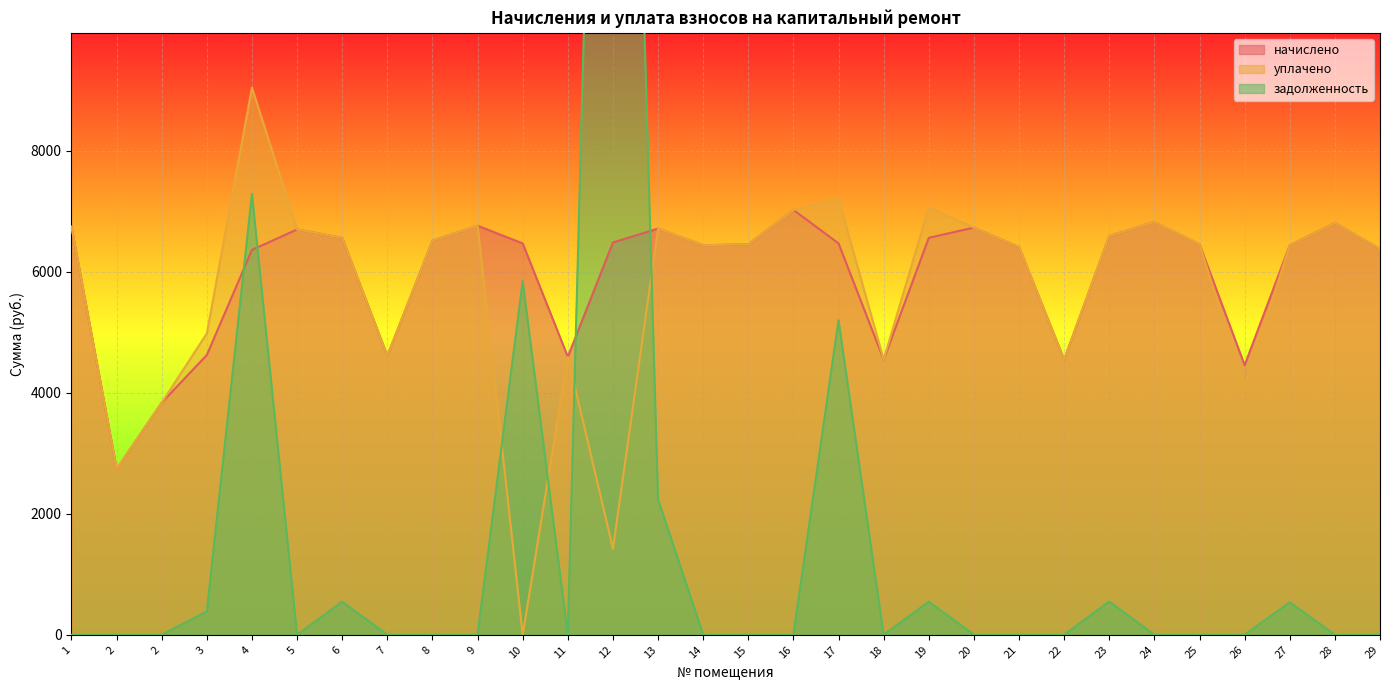

True or false: уплачено and начислено intersect in this chart.

False